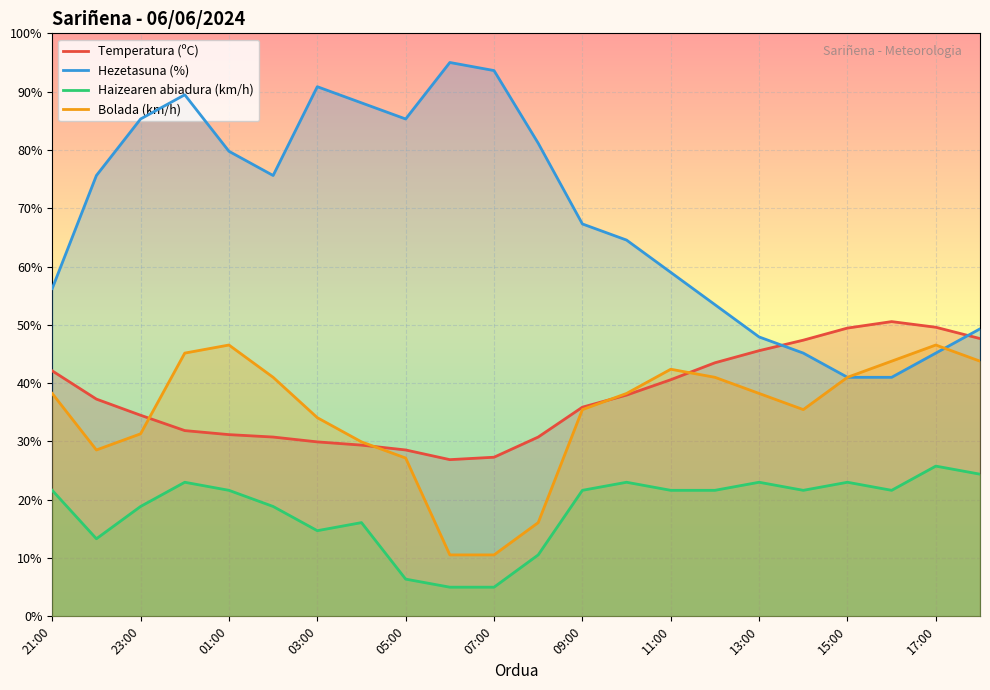

What is the highest value of the Hezetasuna (%) series?

95.0